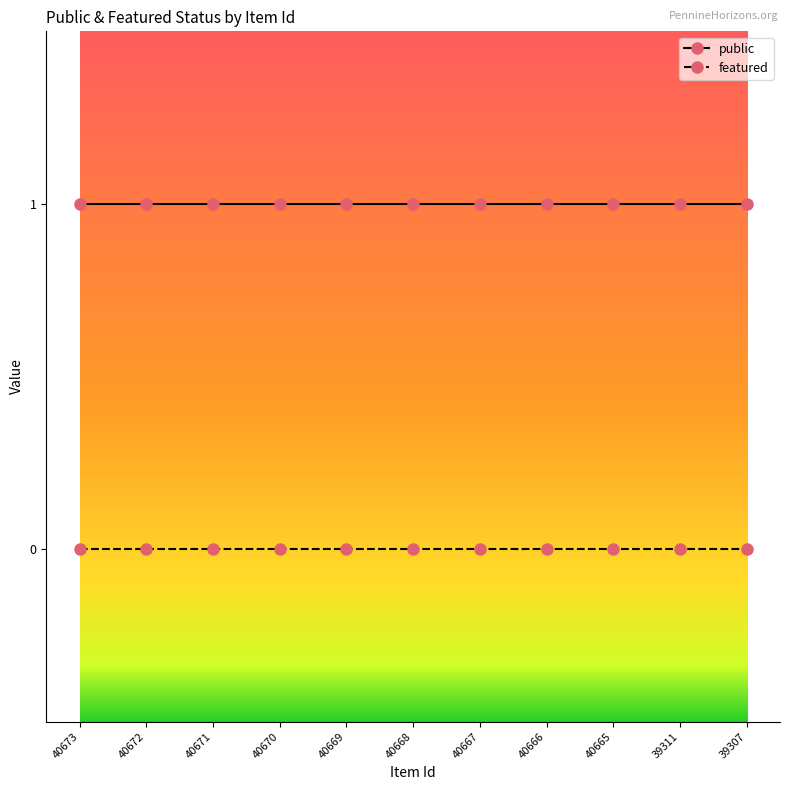

True or false: public and featured cross at least once.

False